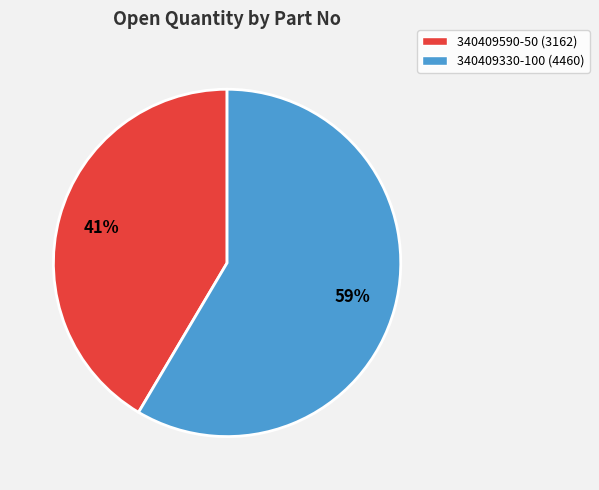

To the nearest percent, what is the average slice percentage?

50%